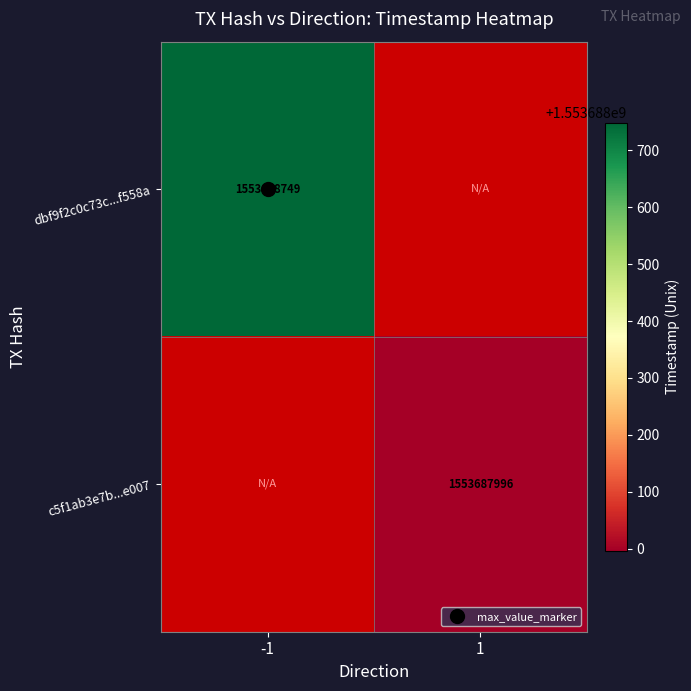

Rank the series by their maximum value, from highest to lowest.

dbf9f2c0c73c1535cc8c526831c4b41497f558a, c5f1ab3e7be5c39b1778e49dc8e8081a999e007